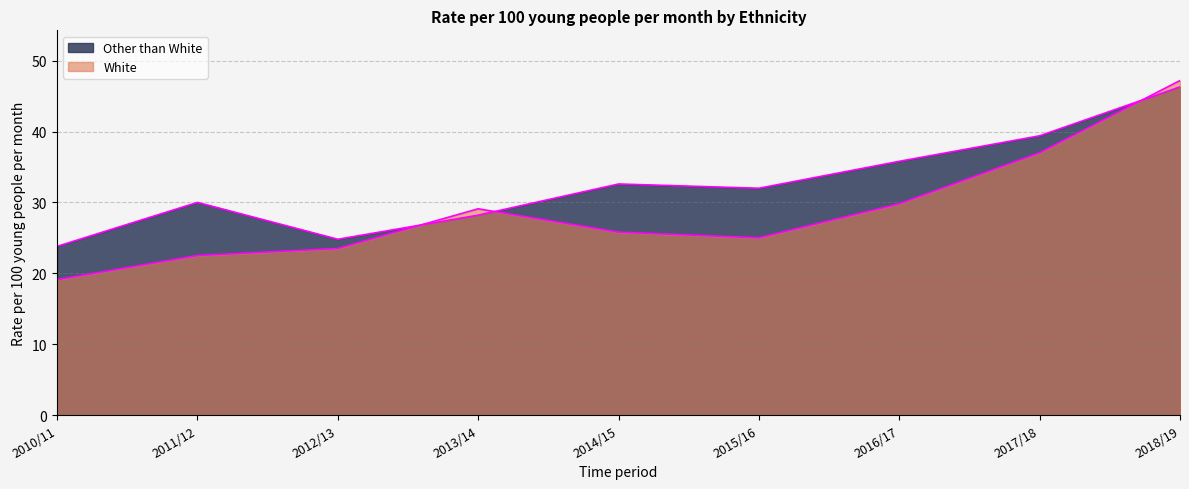

What is the difference between the maximum and minimum values in the Other than White series?

22.5